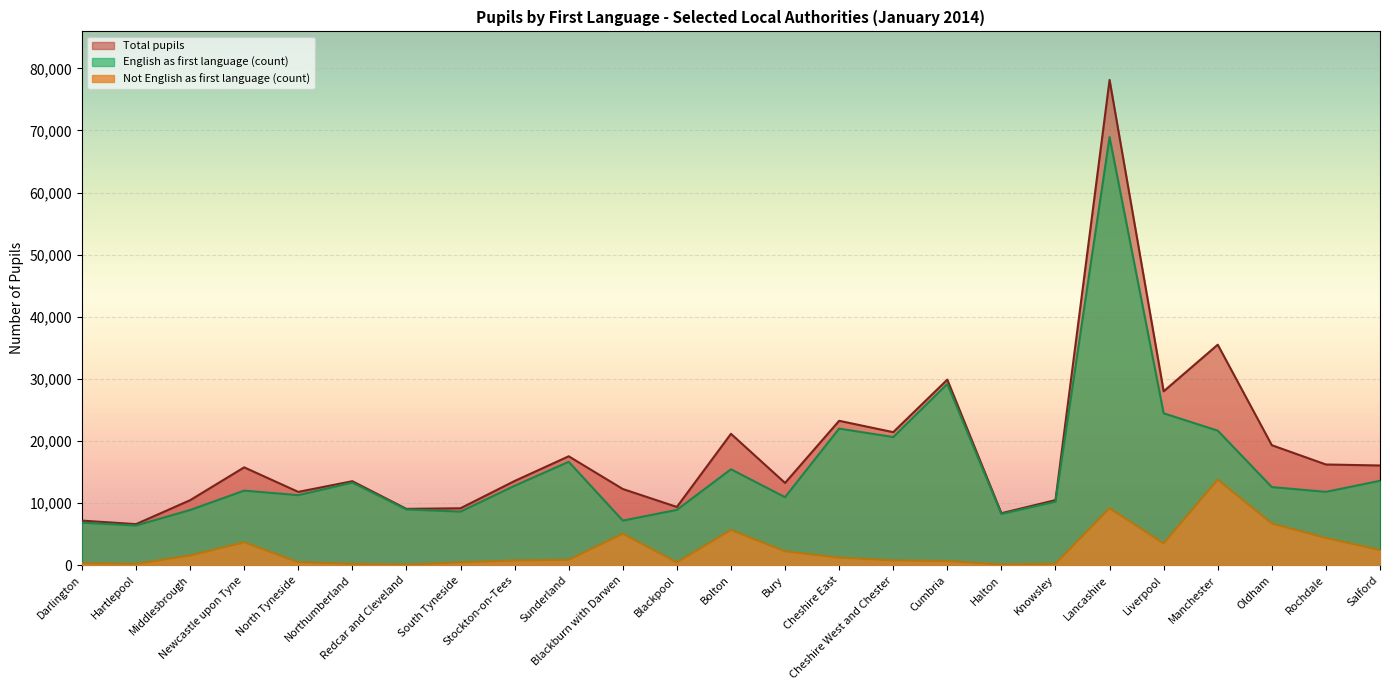

What is the value of the English as first language (count) point at the 5th from the left?

11286